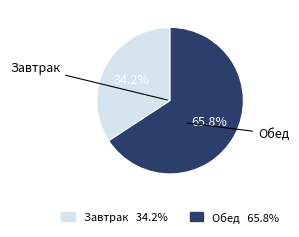

Is it true that Завтрак is 34% of the pie?

True